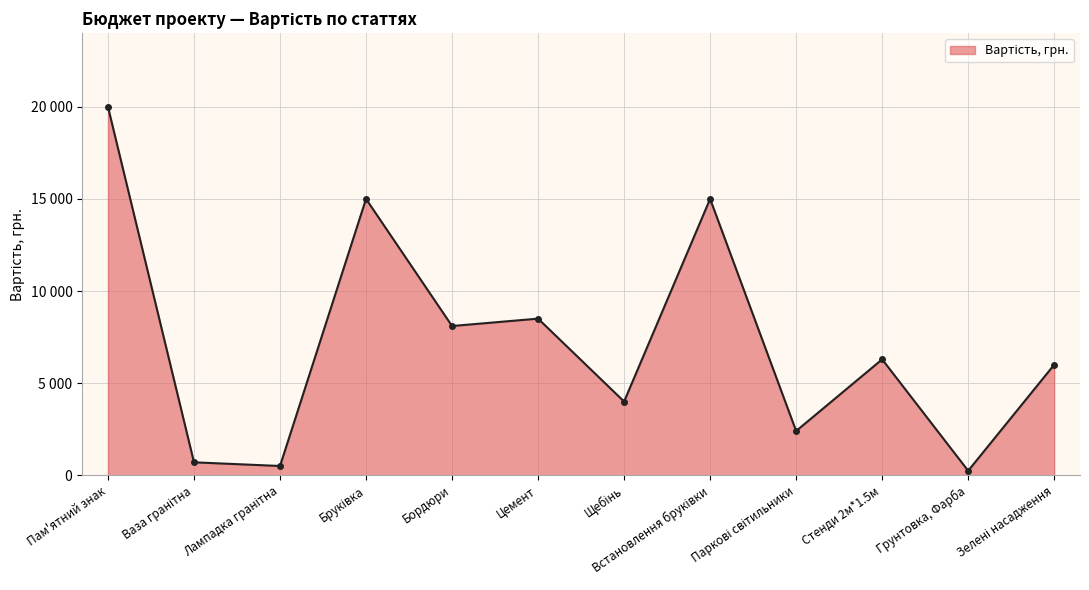

Where is the data nearest to the value 10120?

Цемент